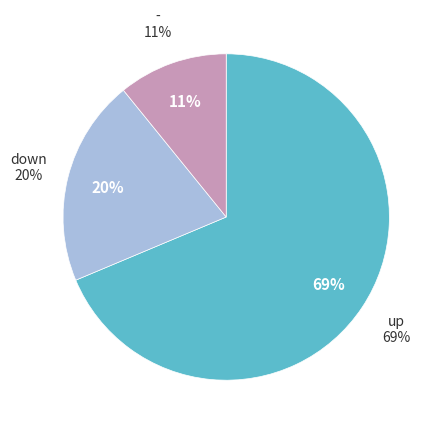

To the nearest percent, what is the difference between the largest and smallest slice percentages?

58%